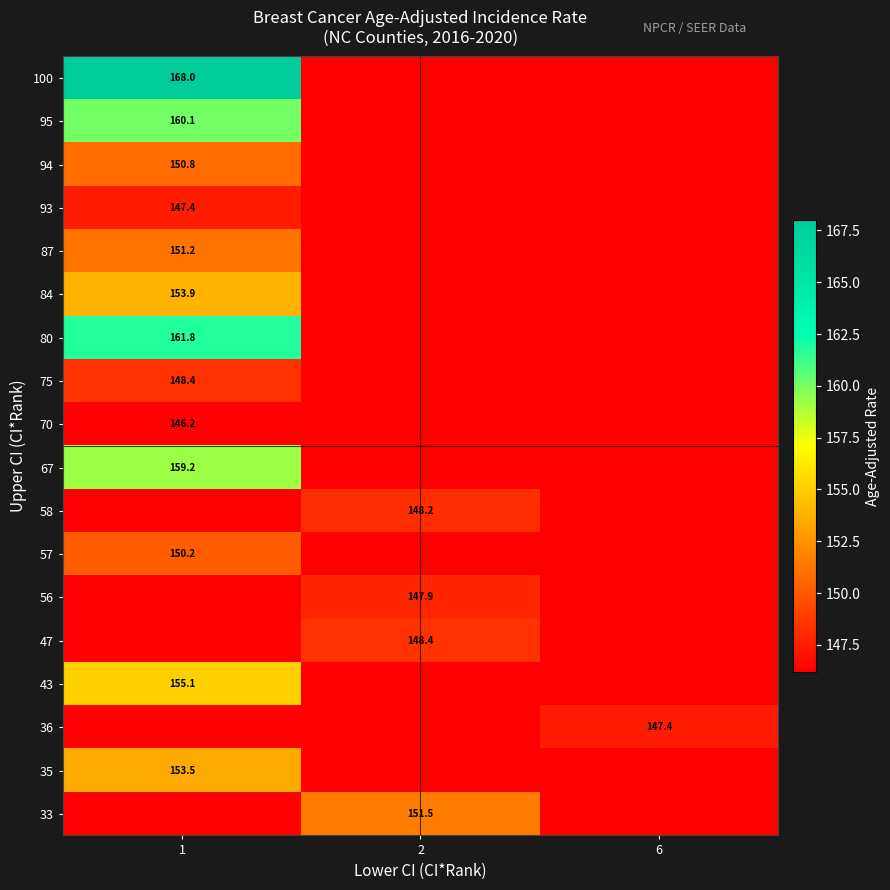

The value of 47 at 2 is 148.4. True or false?

True